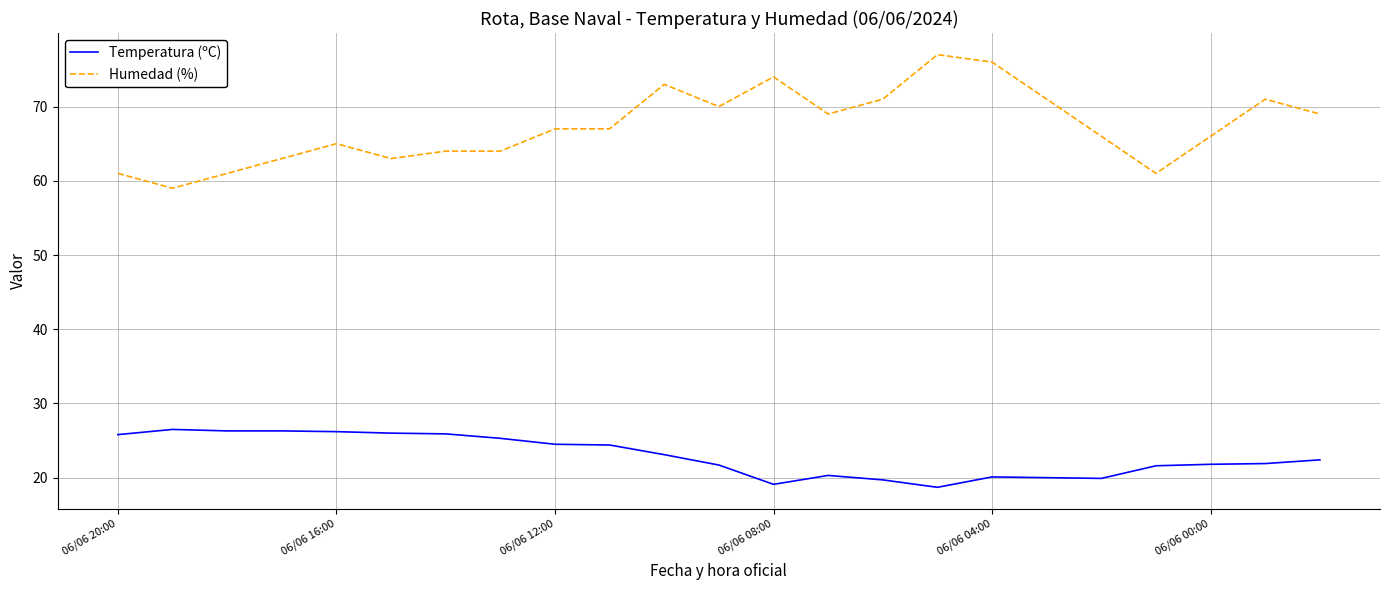

What are all the series names shown in the legend?

Temperatura (ºC), Humedad (%)